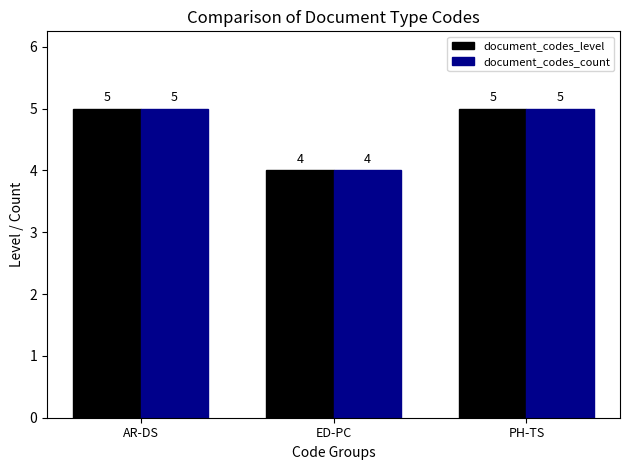

Reading left to right, transcribe all the data shown in this chart.

document_codes_level: AR-DS=5	ED-PC=4	PH-TS=5
document_codes_count: AR-DS=5	ED-PC=4	PH-TS=5